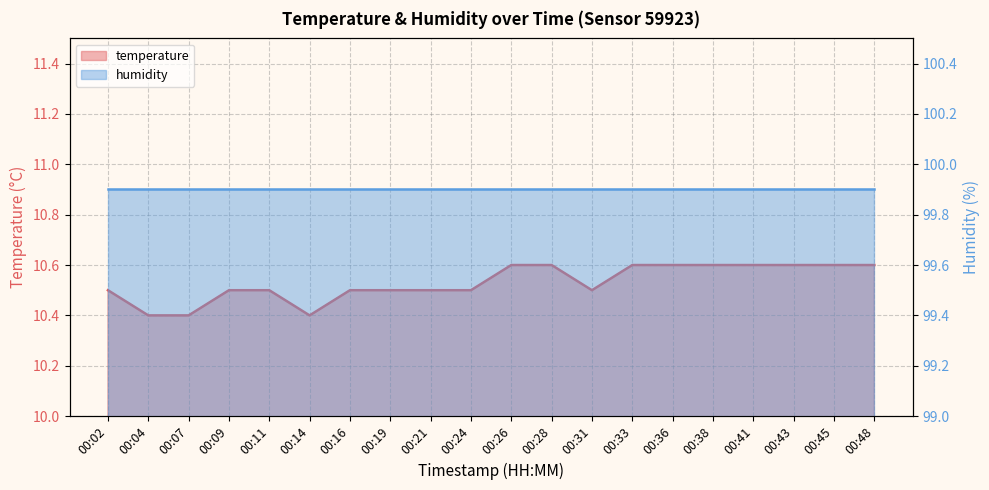

List the labels in order of value, smallest first.

00:04, 00:07, 00:14, 00:02, 00:09, 00:11, 00:16, 00:19, 00:21, 00:24, 00:31, 00:26, 00:28, 00:33, 00:36, 00:38, 00:41, 00:43, 00:45, 00:48